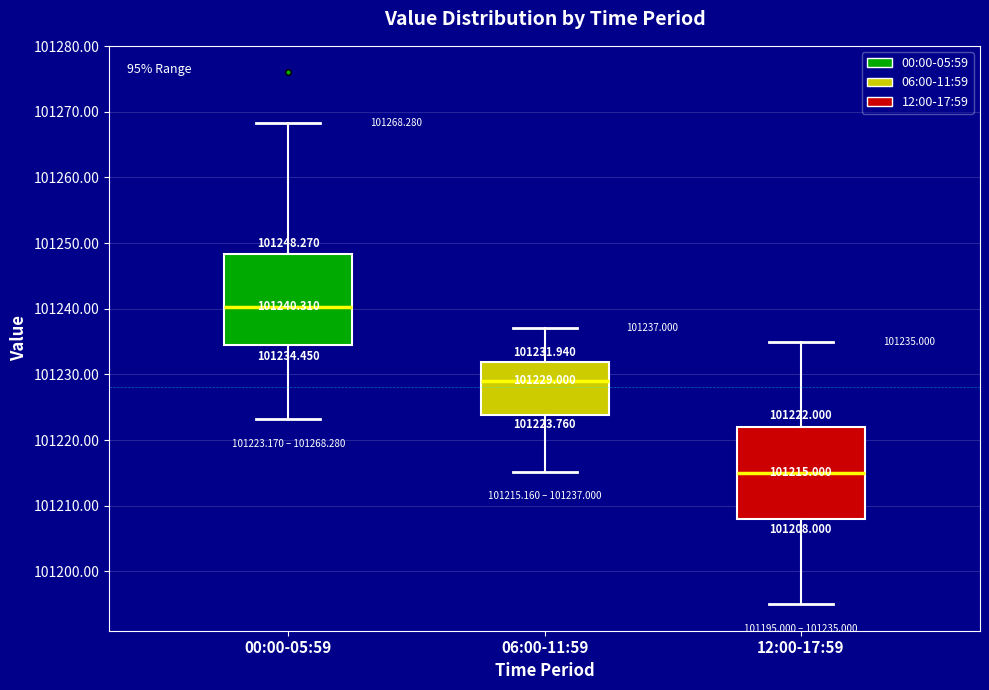

Which box's median line is the lowest?

12:00-17:59